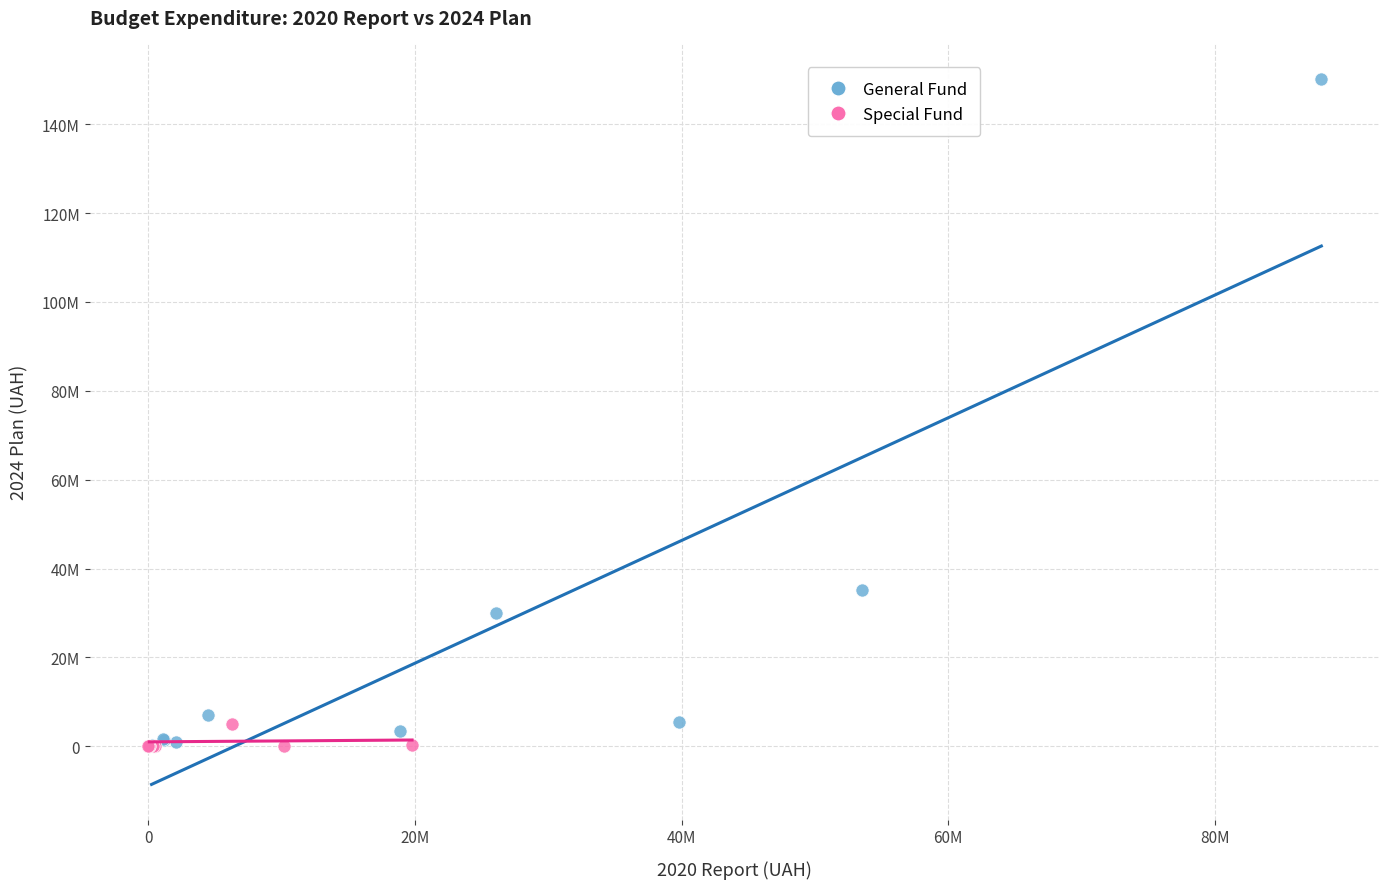

What are all the series names shown in the legend?

General Fund, Special Fund